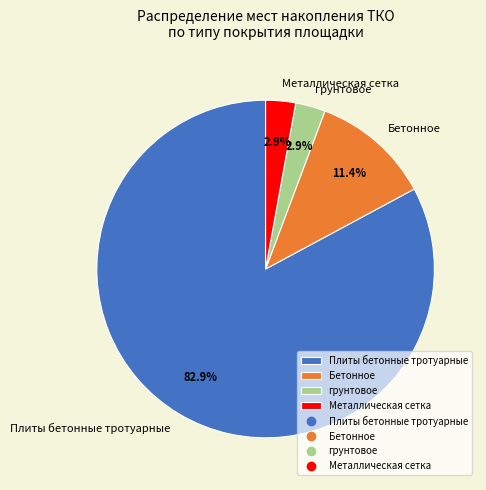

Which slice represents more than half of the pie?

Плиты бетонные тротуарные